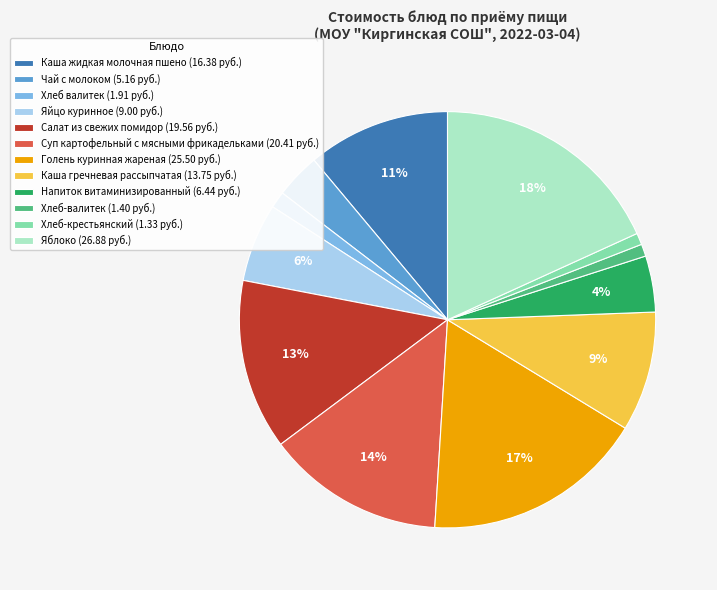

To the nearest percent, what is the combined percentage of Яйцо куринное and Голень куринная жареная?

23%